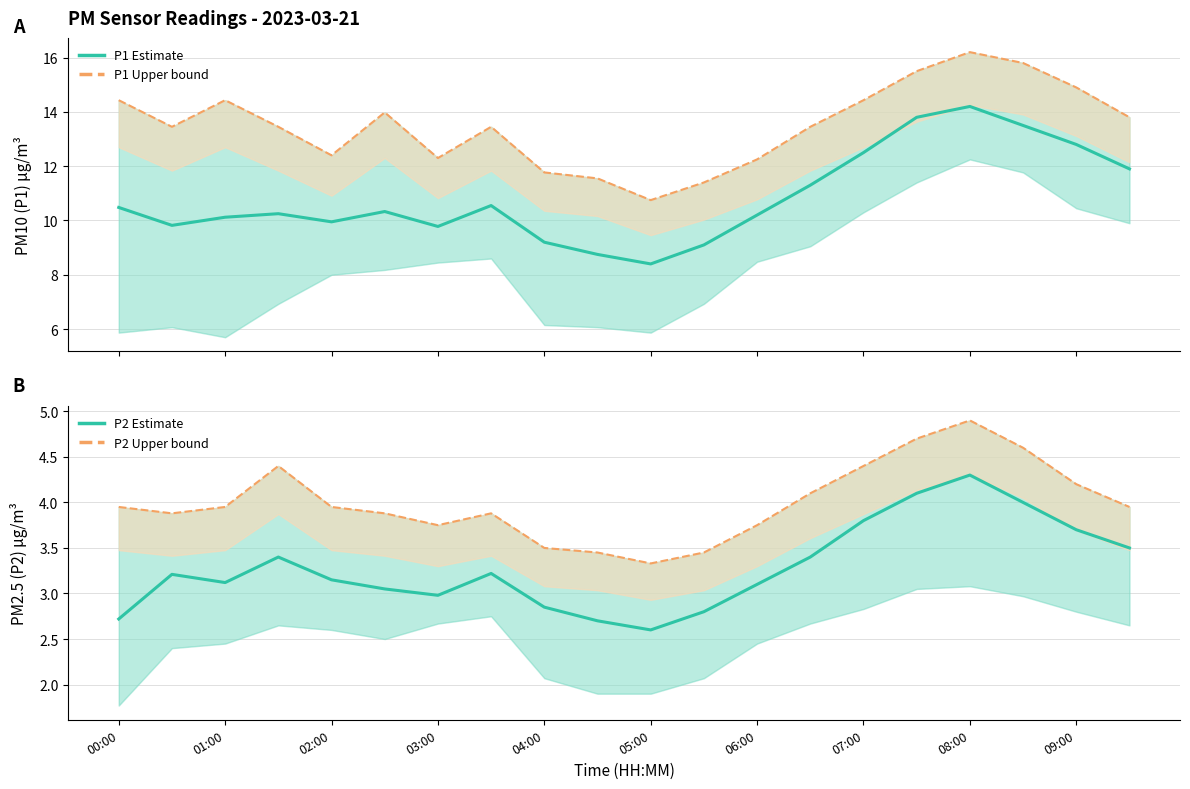

At 00:00, list the series in order from largest to smallest.

P1 Upper bound, P1 Estimate, P2 Upper bound, P2 Estimate